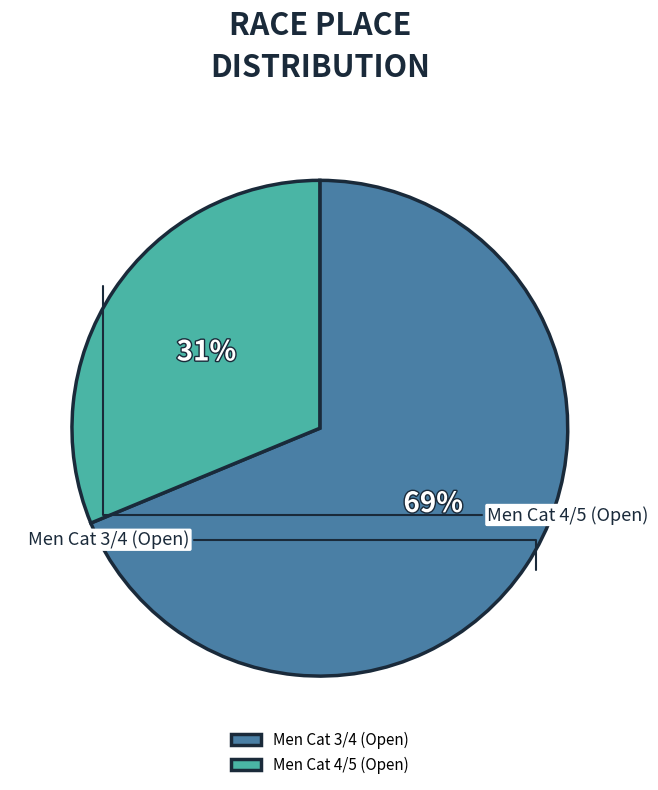

Which category has the biggest portion of the pie?

Men Cat 3/4 (Open)